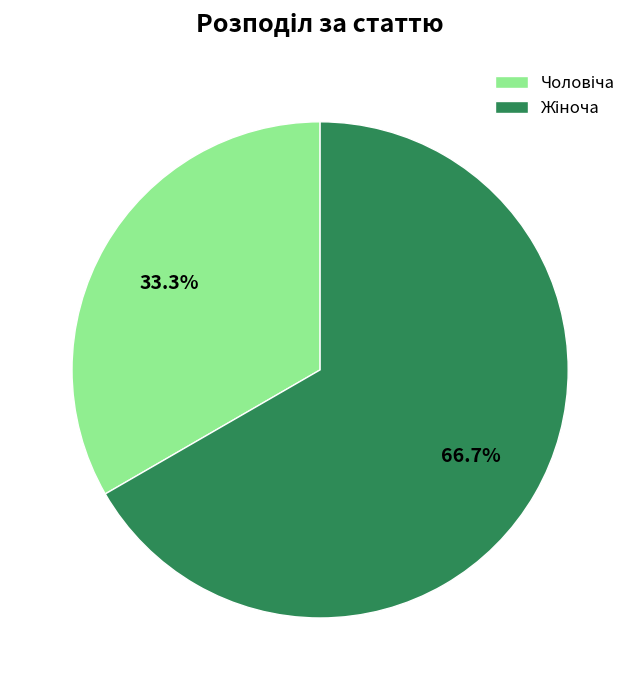

Is there any slice that represents more than half of the pie?

Yes